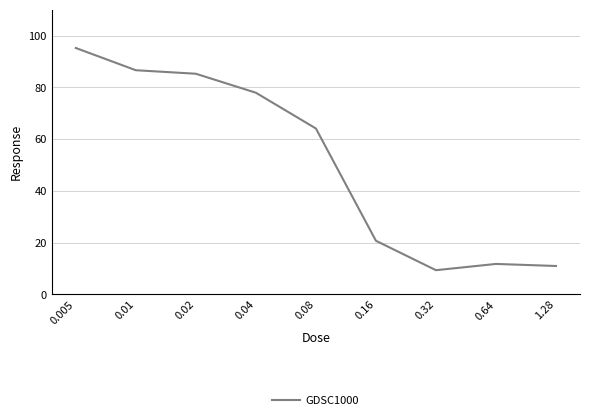

True or false: the data shows 91.9 at 0.08.

False